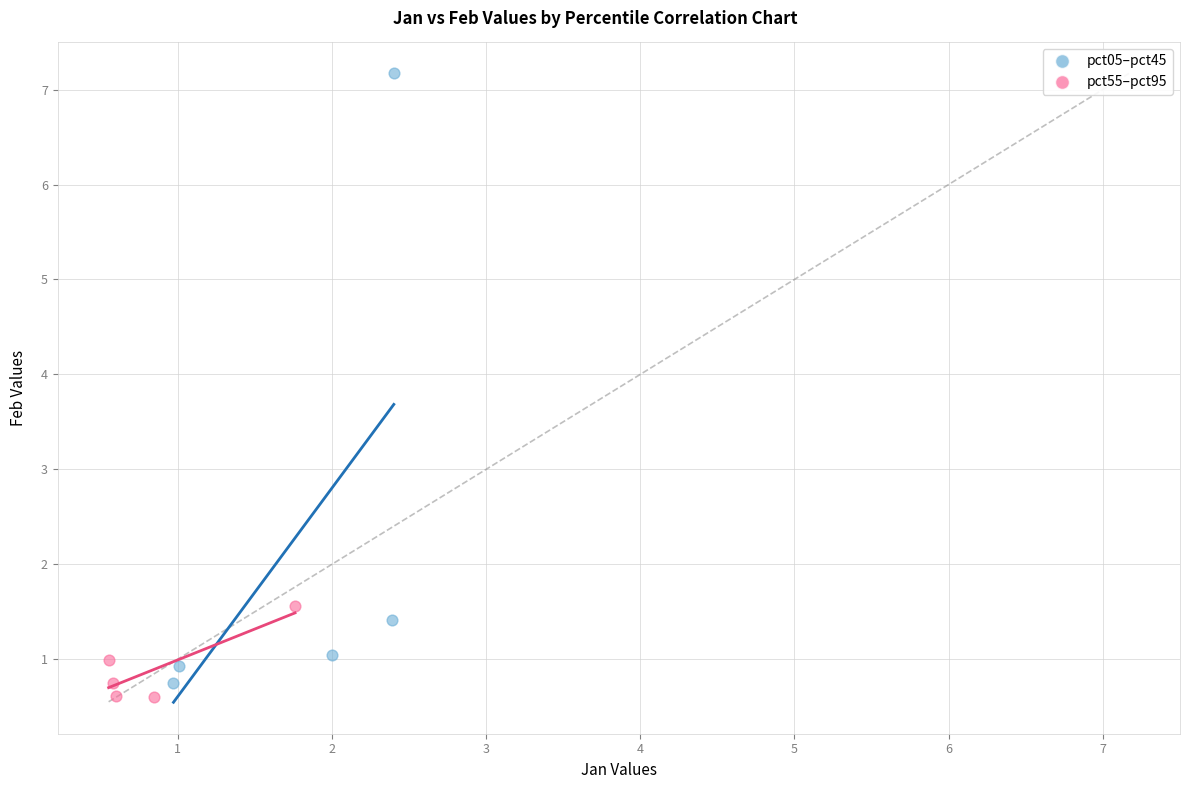

Which series reaches the maximum Y coordinate?

pct05–pct45